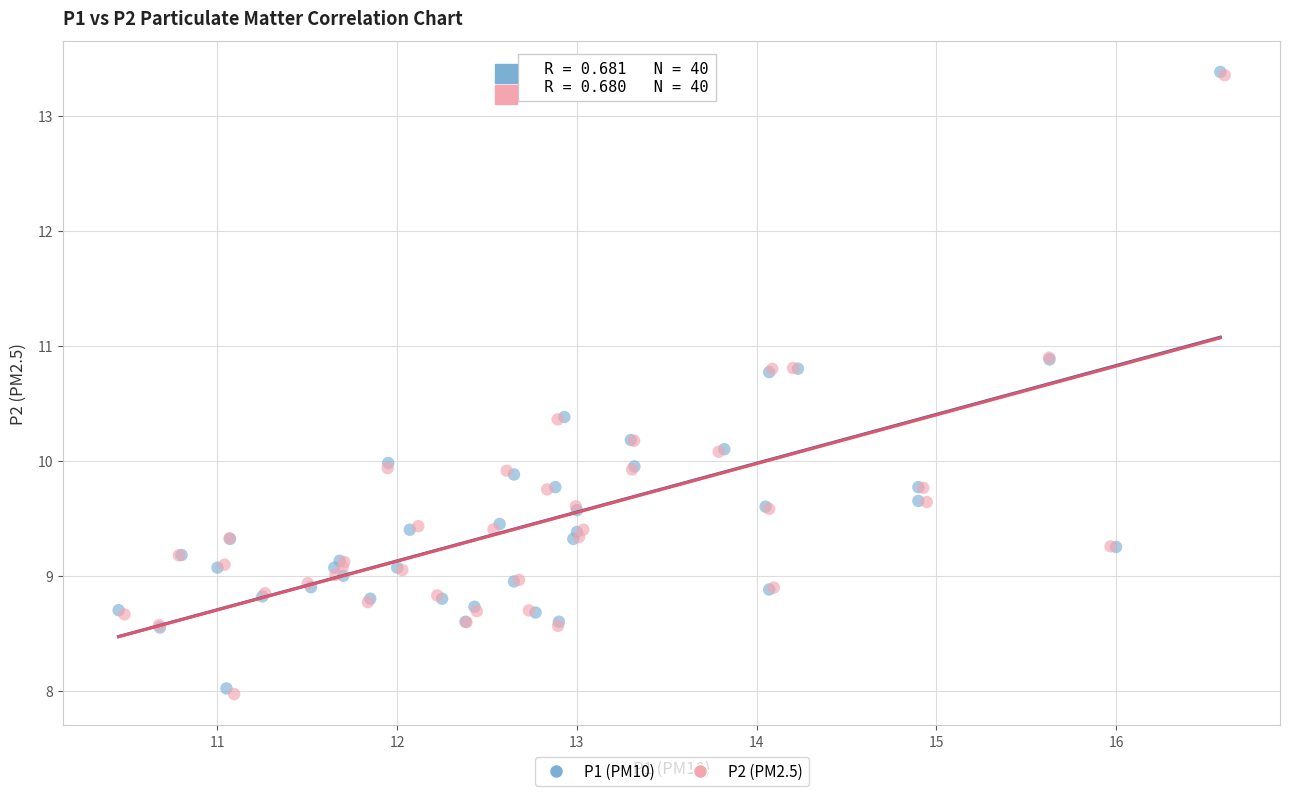

Which series has the largest Y range (max minus min)?

P2 (PM2.5)